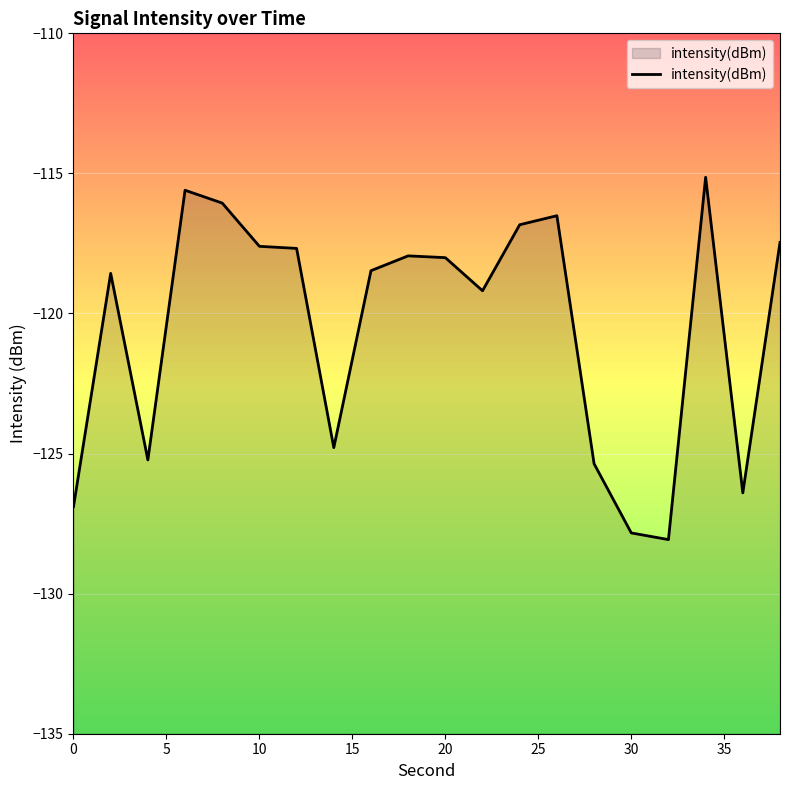

What is the sum of the values at 5 and 18?

-245.0